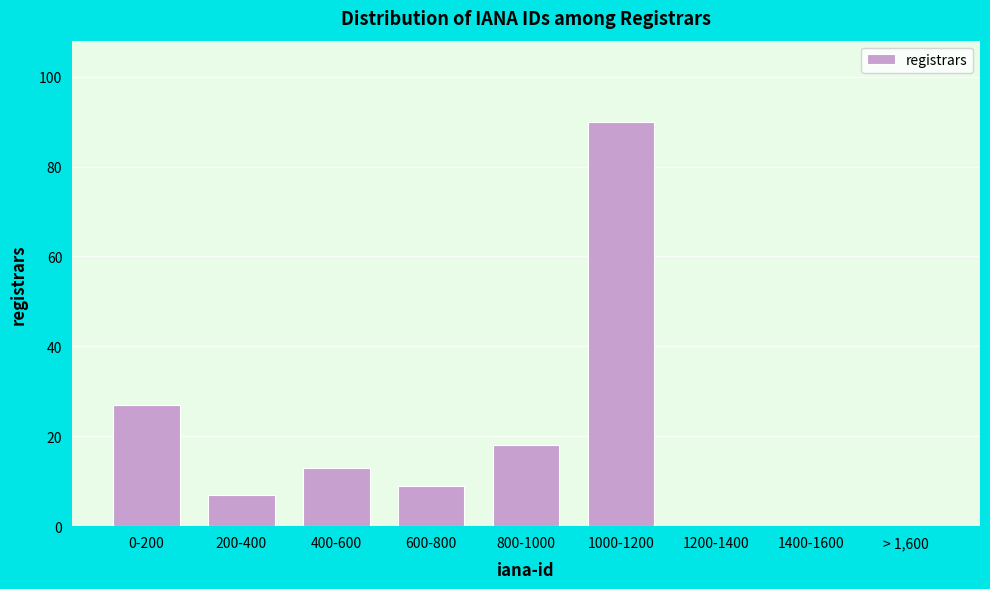

Reading left to right, list all the values displayed in this chart.

0-200=27	200-400=7	400-600=13	600-800=9	800-1000=18	1000-1200=90	1200-1400=0	1400-1600=0	> 1,600=0